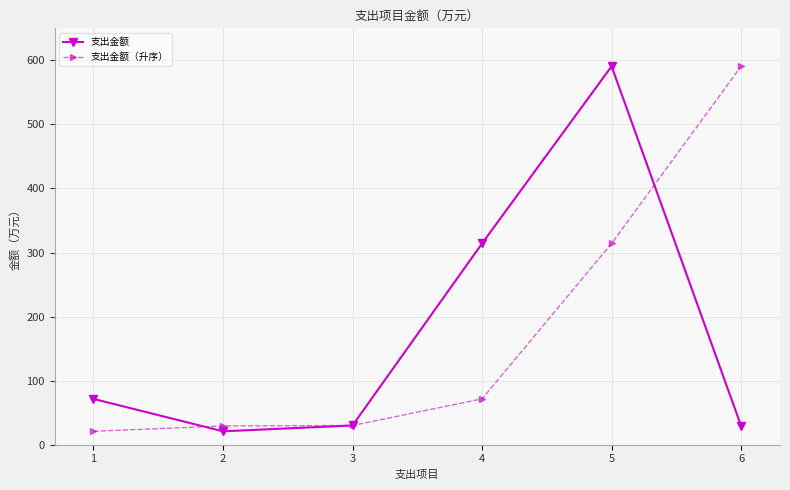

What is the greatest value displayed?

590.7